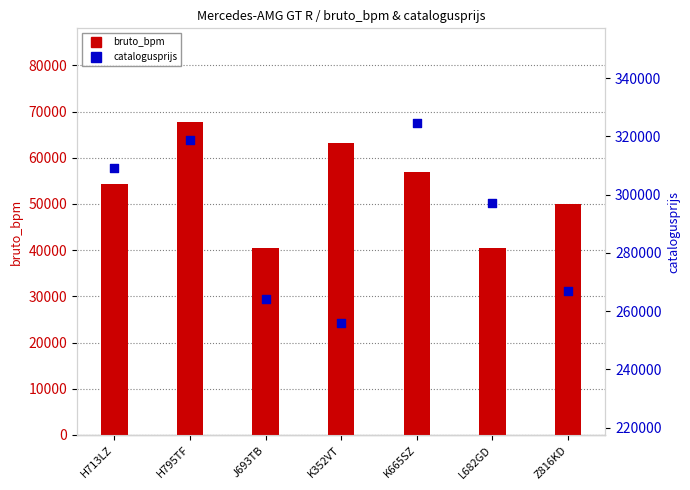

Is the value of bruto_bpm at Z816KD greater than the value of catalogusprijs at Z816KD?

No